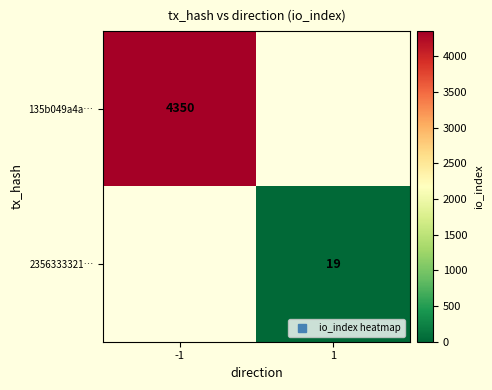

At which category does the chart reach its minimum across all series?

1